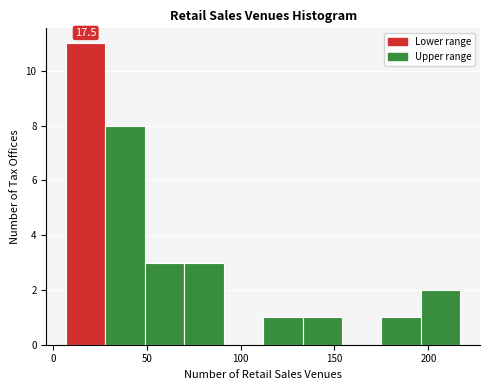

Which range on the x-axis has the tallest bar?

7 to 28